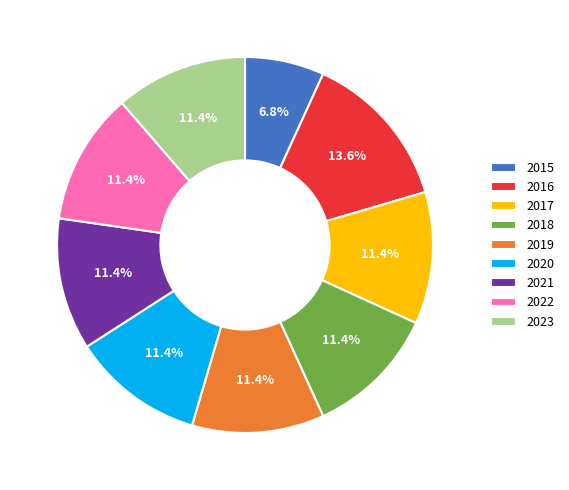

To the nearest percent, what is the average slice percentage?

11%